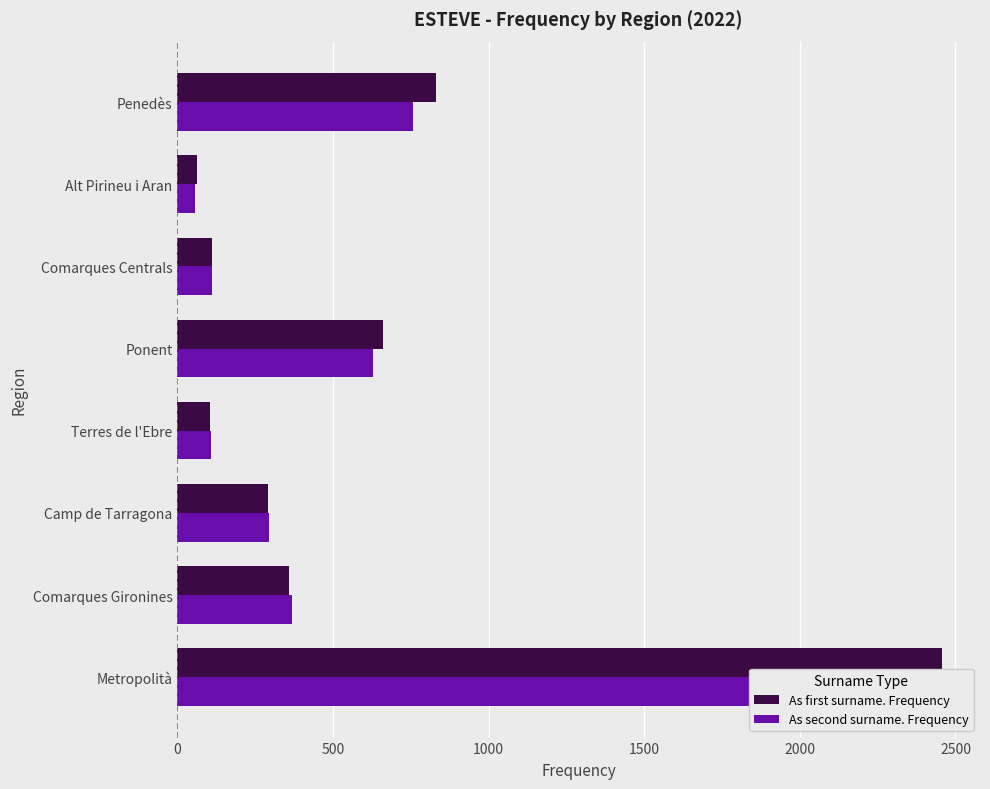

At how many categories does at least one series exceed 2211?

1